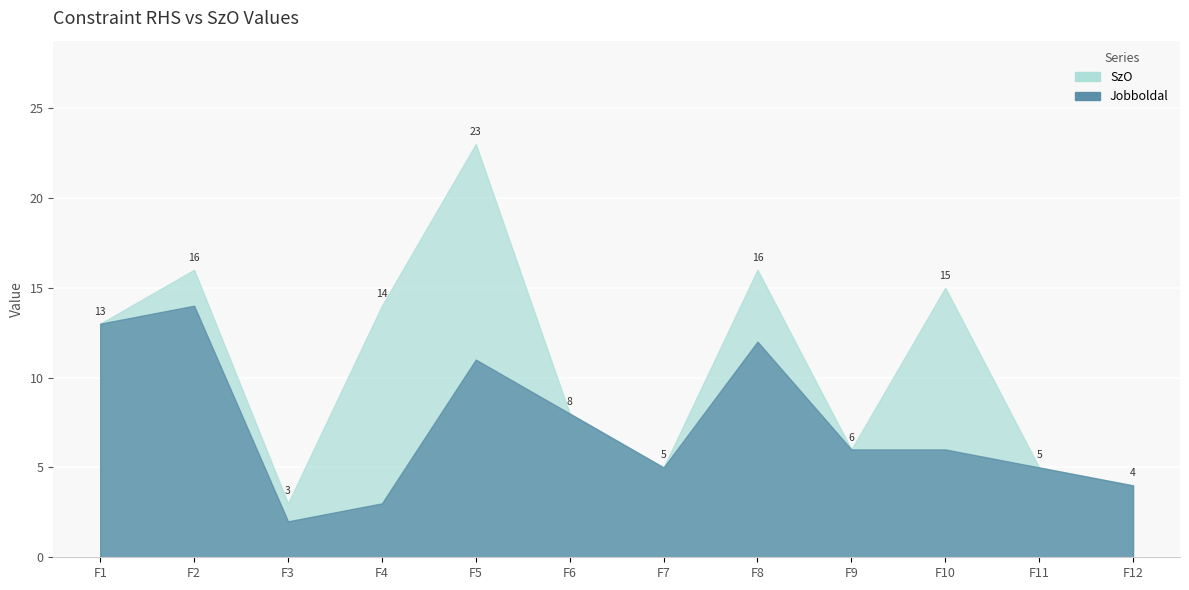

True or false: Jobboldal and SzO cross at least once.

False